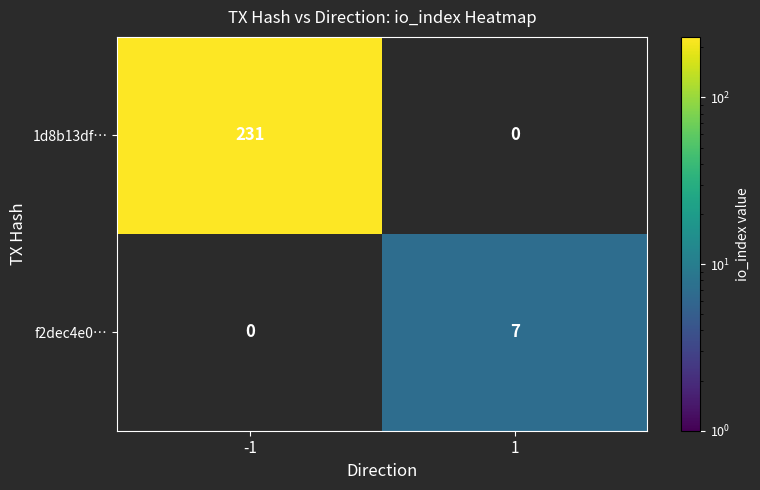

What is the sum of all 1d8b13df… values?

231